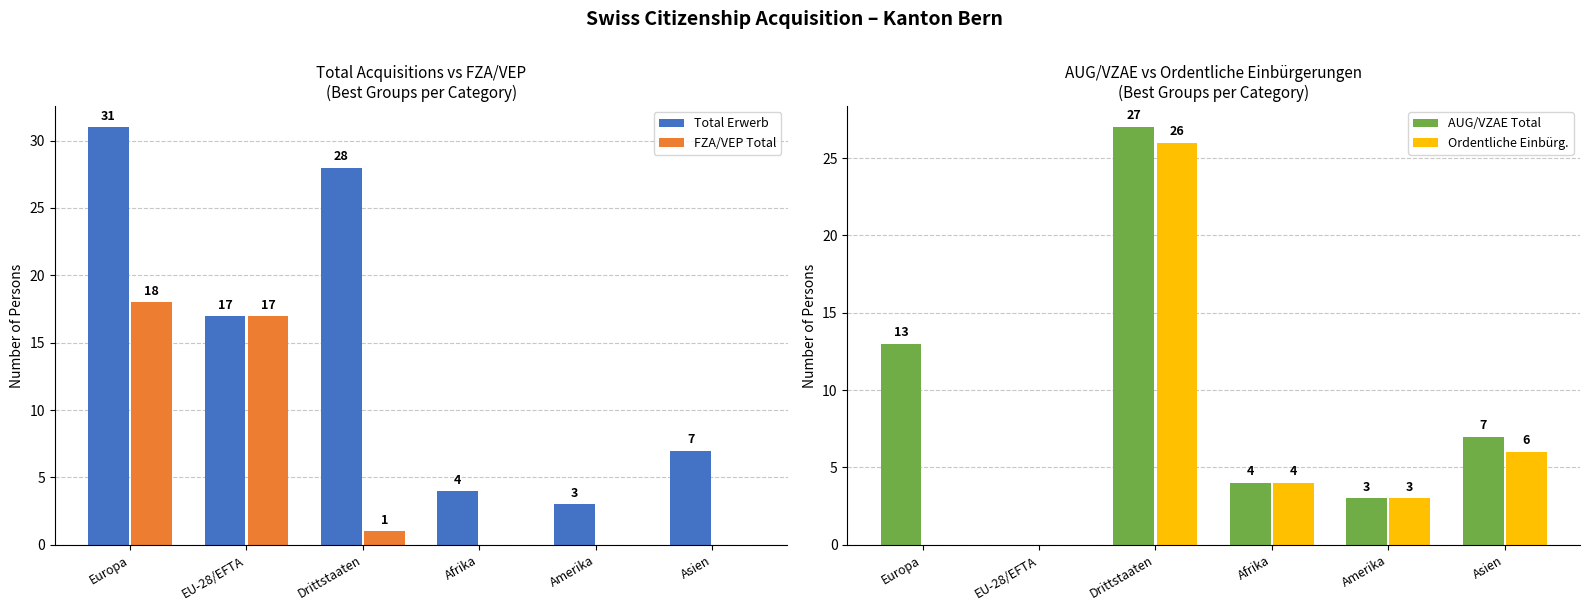

What is the approximate value of Total Erwerb at Afrika?

4